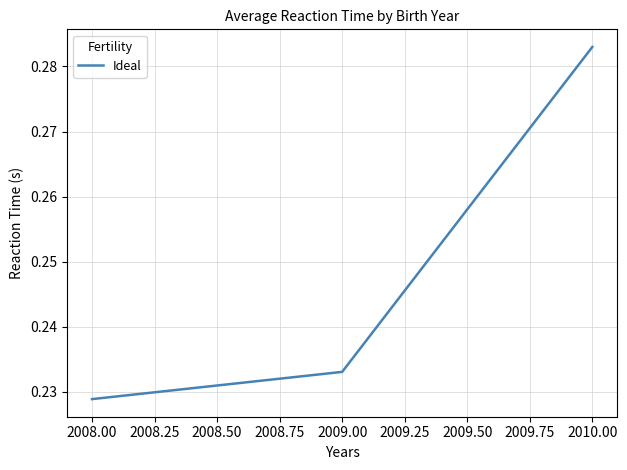

Does the chart display data point markers on the line(s)?

No